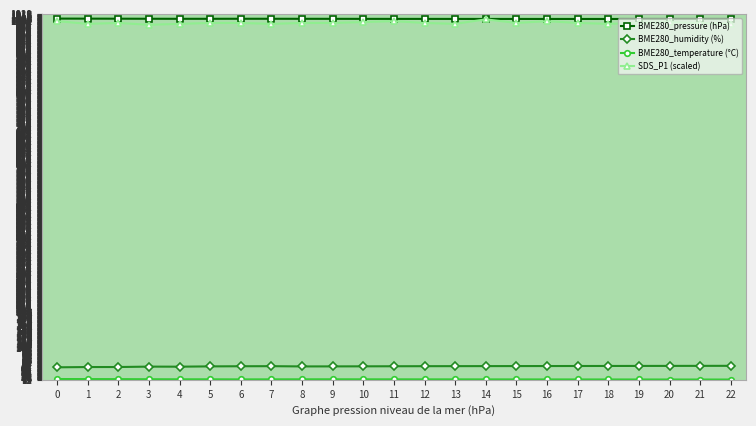

What is the greatest value displayed?

1007.0